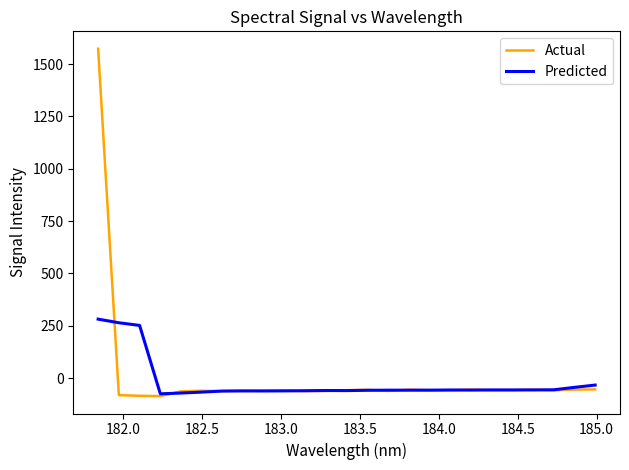

What is the minimum value shown in the chart?

-86.5